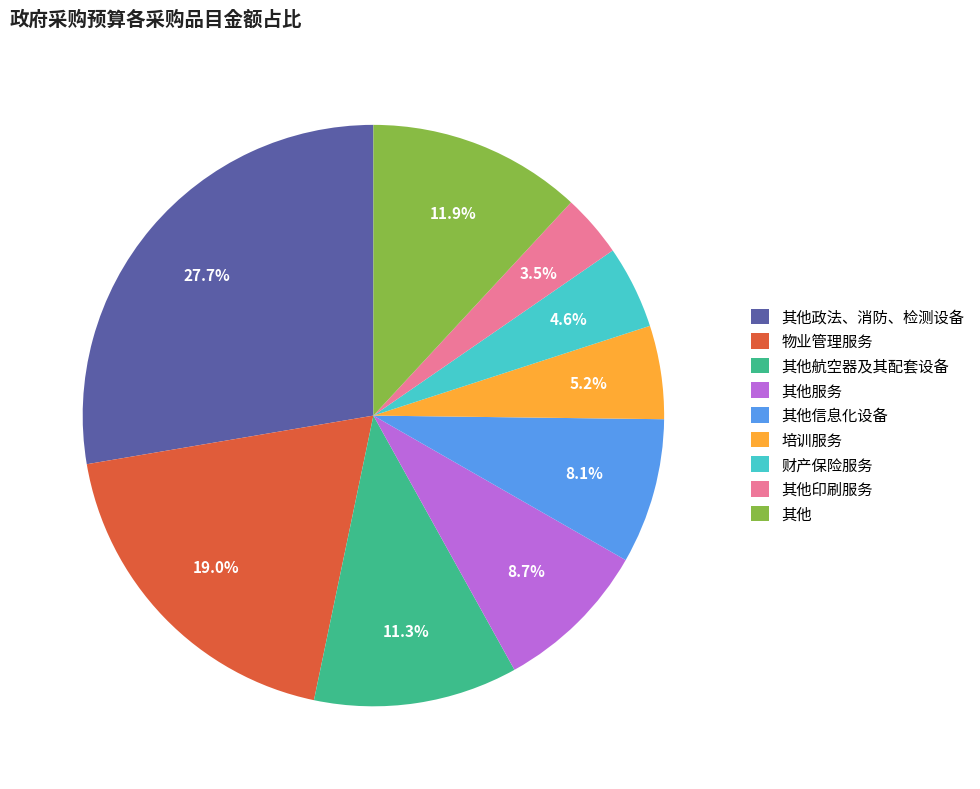

What is the total percentage of 培训服务 and 其他印刷服务?

8.7%